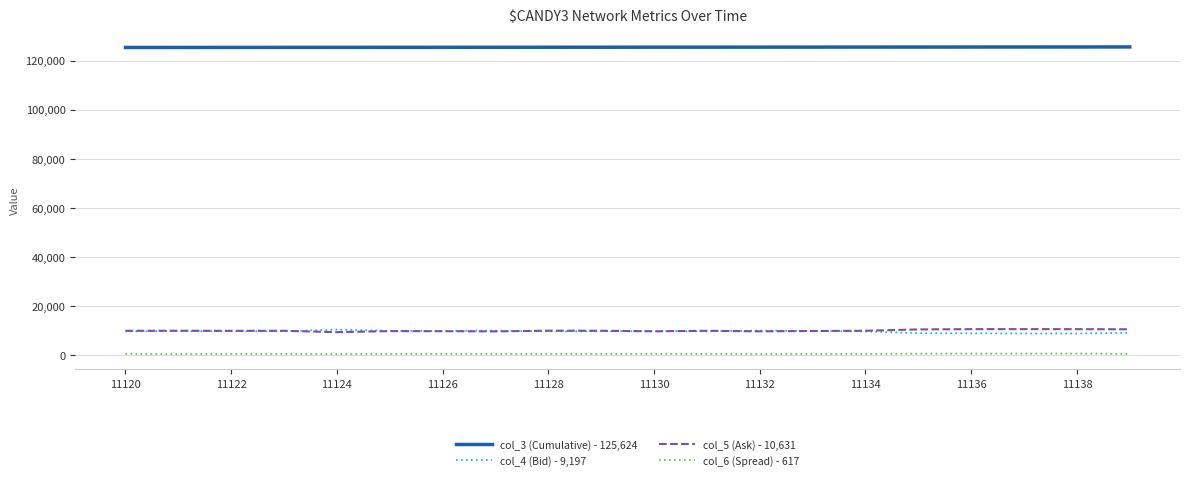

Which series has the largest total across all categories?

col_3 (Cumulative) - 125,624